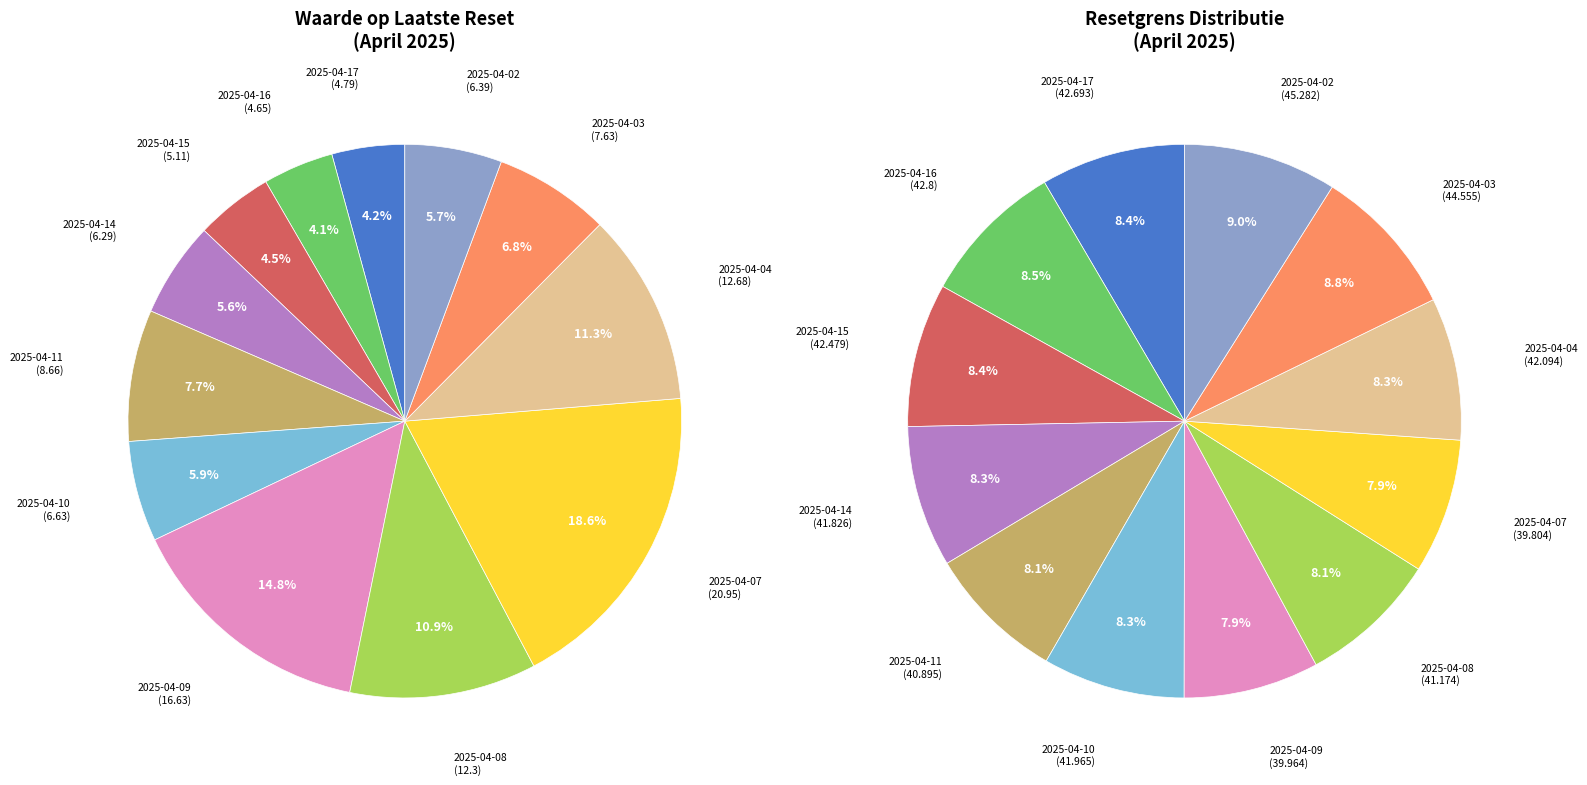

Rank the categories by value from highest to lowest.

2025-04-07, 2025-04-09, 2025-04-04, 2025-04-08, 2025-04-11, 2025-04-03, 2025-04-10, 2025-04-02, 2025-04-14, 2025-04-15, 2025-04-17, 2025-04-16